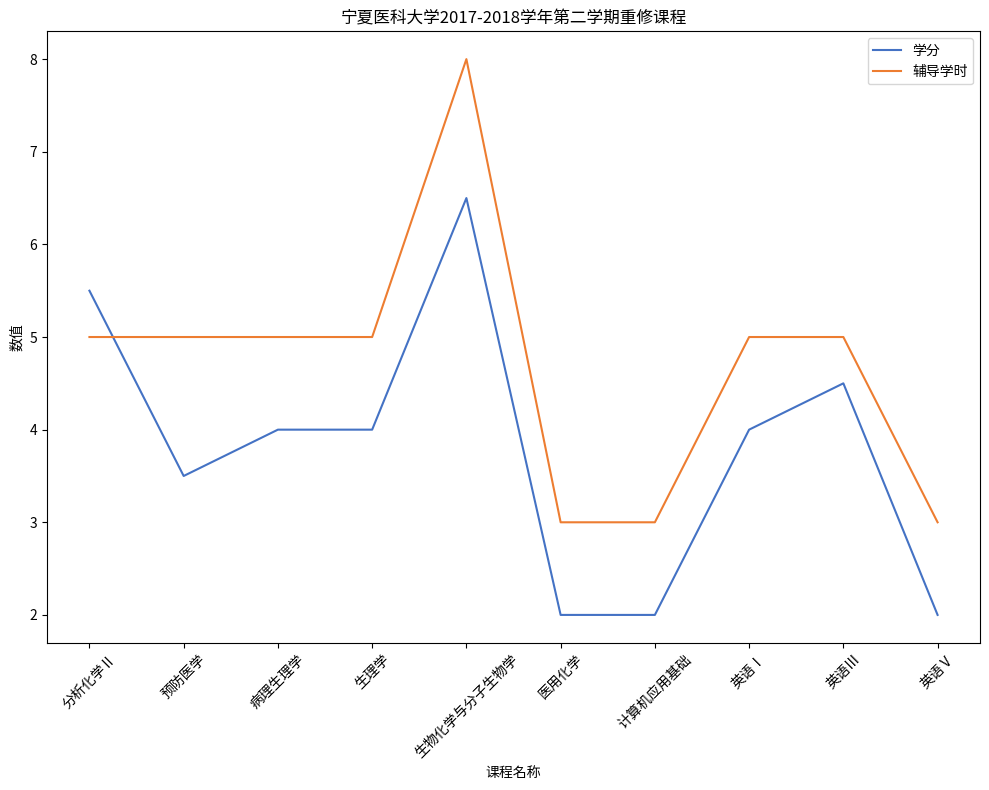

Which series has the widest spread of values?

辅导学时